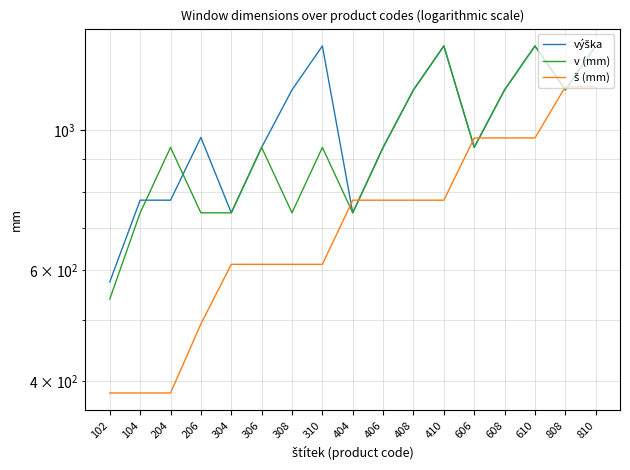

What is the maximum value for v (mm)?

1362